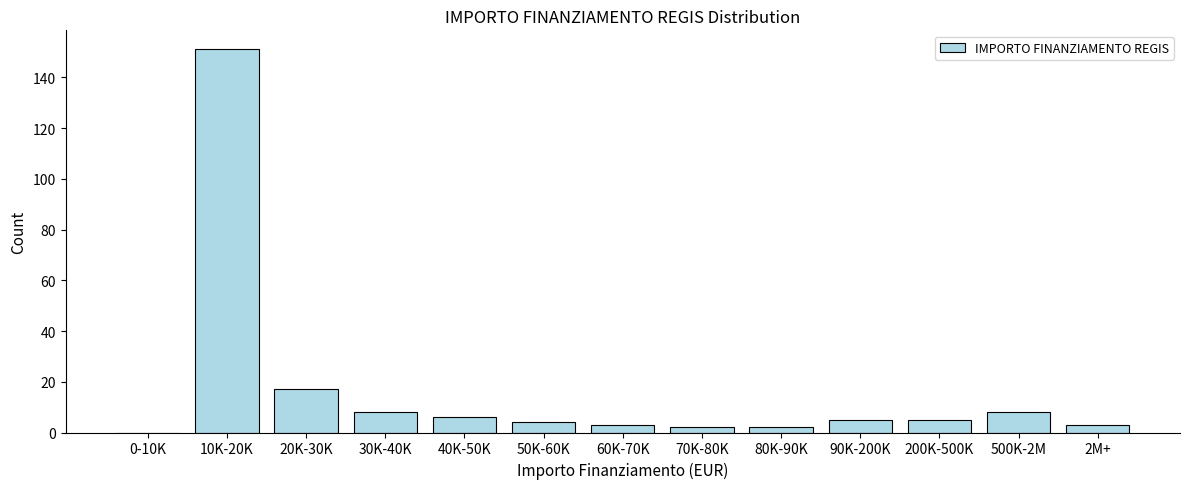

Reading right to left, list all the values displayed in this chart.

2M+=3	500K-2M=8	200K-500K=5	90K-200K=5	80K-90K=2	70K-80K=2	60K-70K=3	50K-60K=4	40K-50K=6	30K-40K=8	20K-30K=17	10K-20K=151	0-10K=0